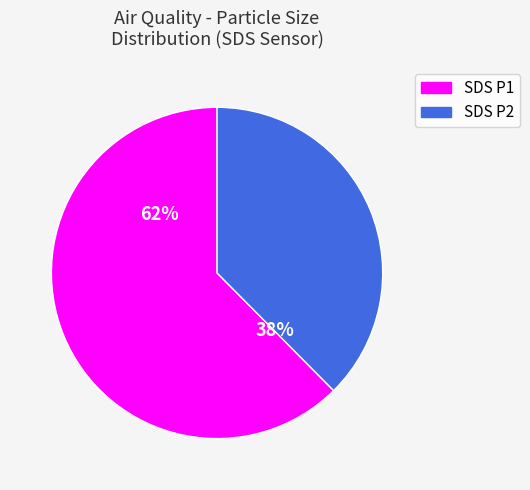

To the nearest percent, what is the average slice percentage?

50%